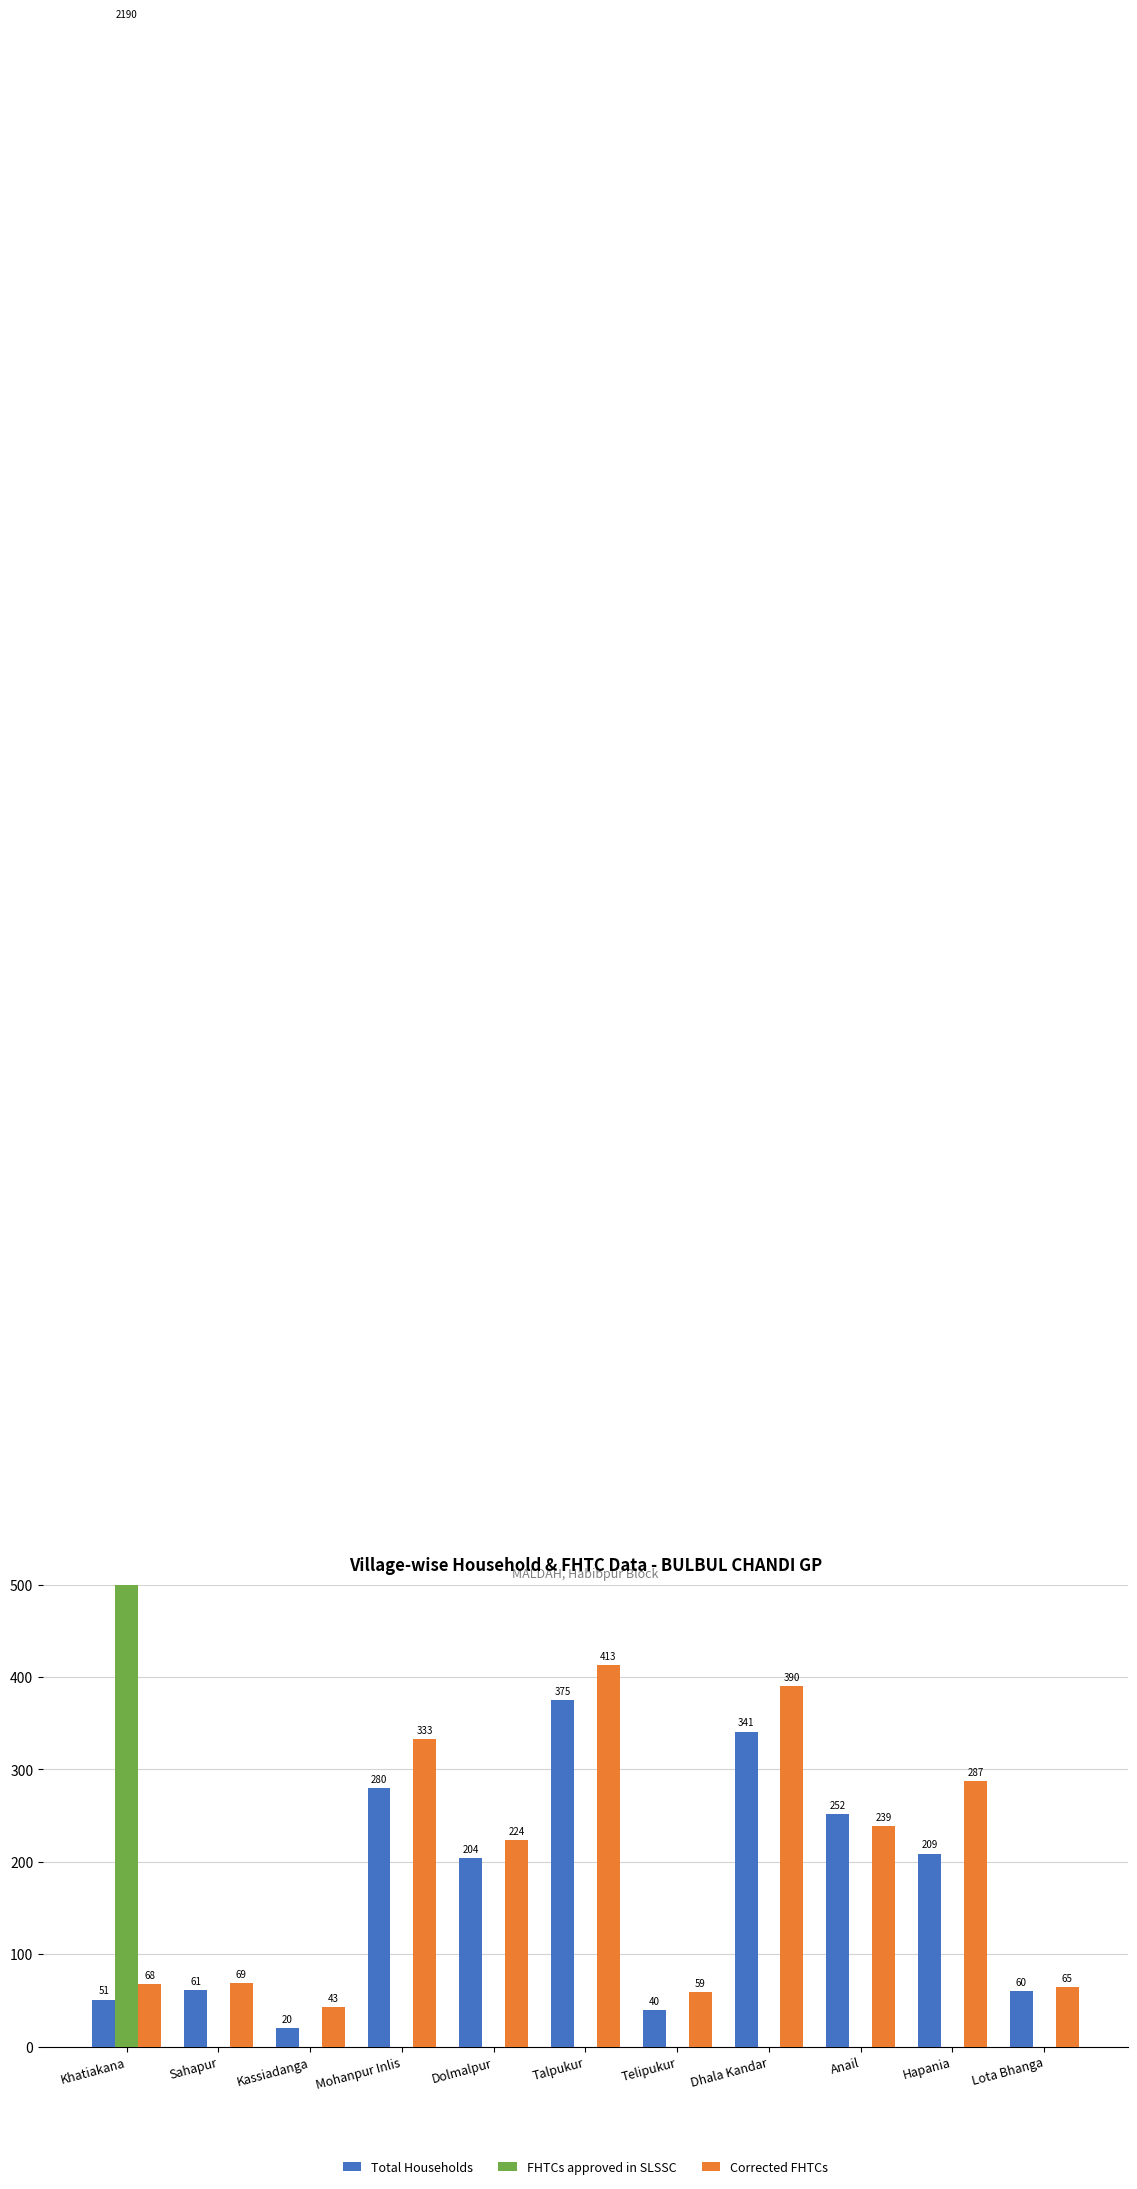

What is the average value of the Total Households series?

172